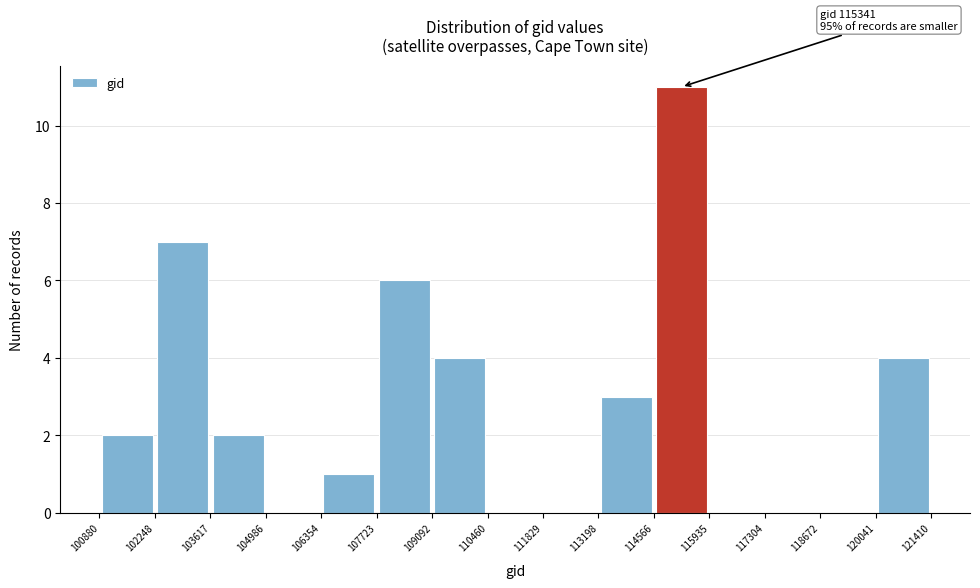

Which range on the x-axis has the tallest bar?

114566 to 115935